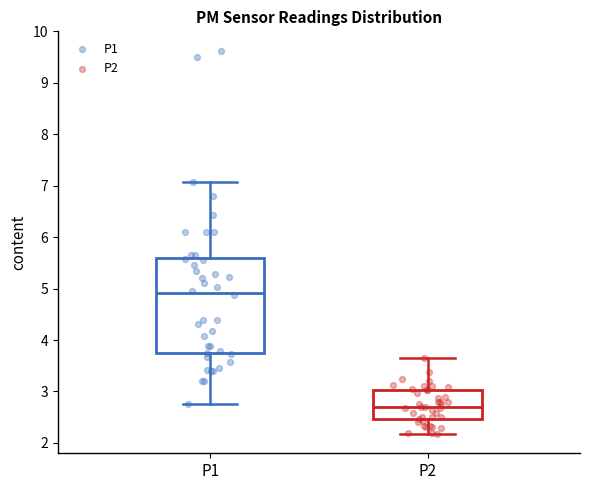

Reading left to right, transcribe this box plot: for each box, give where its median line is, the range the box spans, and where its two whiskers end, as read against the y-axis. The values are not printed on the chart, so give them approximately, as read against the axis.

P1: median 4.9, box 3.7 to 5.6, whiskers 2.8 to 7.1
P2: median 2.7, box 2.5 to 3.0, whiskers 2.2 to 3.7